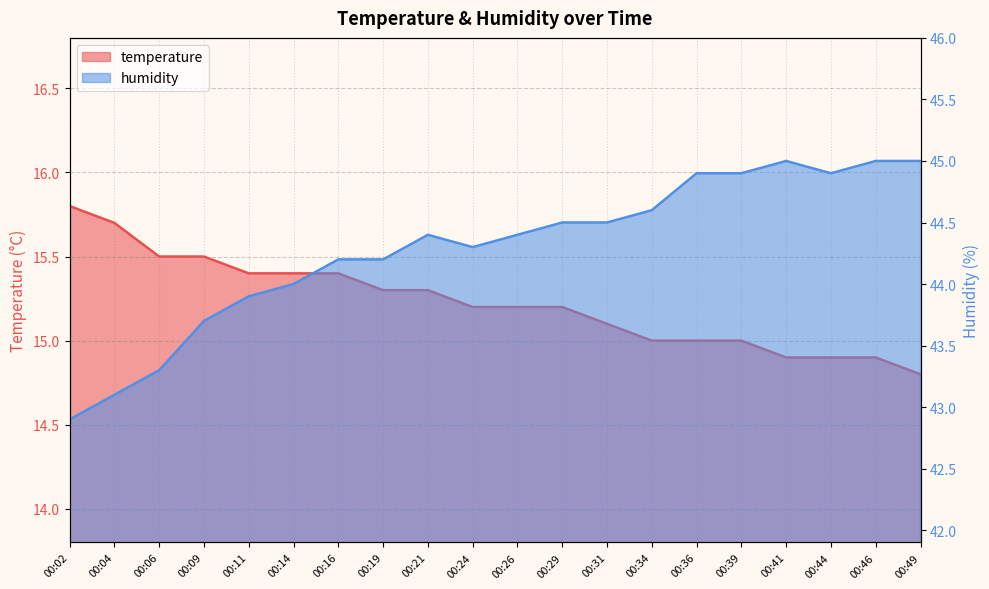

Reading left to right, list all the values displayed in this chart.

temperature: 00:02=15.8	00:04=15.7	00:06=15.5	00:09=15.5	00:11=15.4	00:14=15.4	00:16=15.4	00:19=15.3	00:21=15.3	00:24=15.2	00:26=15.2	00:29=15.2	00:31=15.1	00:34=15.0	00:36=15.0	00:39=15.0	00:41=14.9	00:44=14.9	00:46=14.9	00:49=14.8
humidity: 00:02=42.9	00:04=43.1	00:06=43.3	00:09=43.7	00:11=43.9	00:14=44.0	00:16=44.2	00:19=44.2	00:21=44.4	00:24=44.3	00:26=44.4	00:29=44.5	00:31=44.5	00:34=44.6	00:36=44.9	00:39=44.9	00:41=45.0	00:44=44.9	00:46=45.0	00:49=45.0